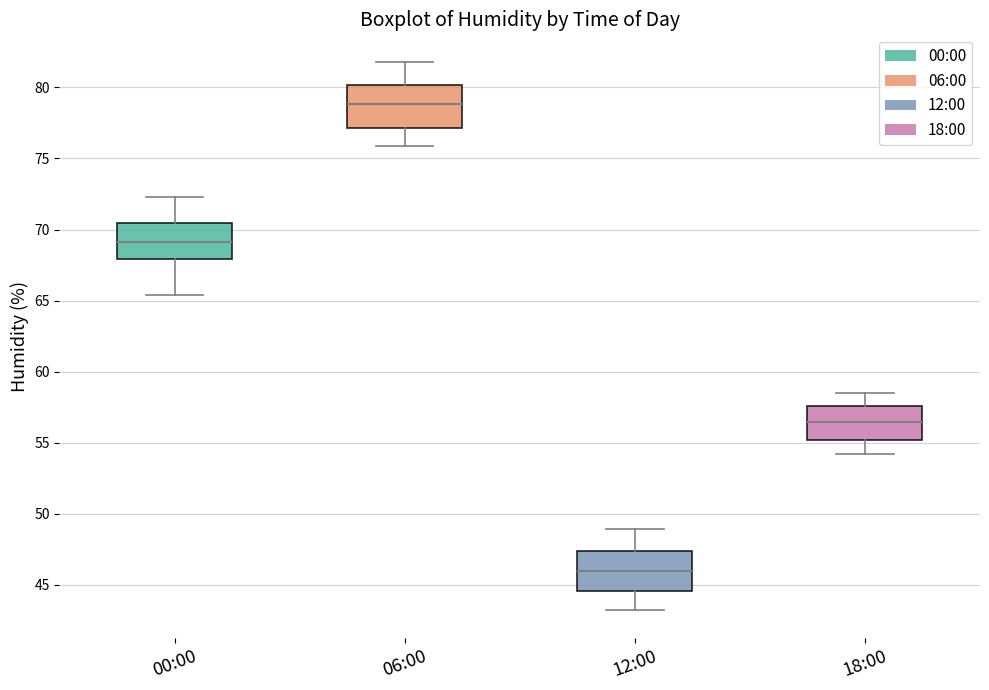

Where does the median line of the box for 00:00 sit on the y-axis? The values are not printed on the chart, so give them approximately, as read against the axis.

69.0